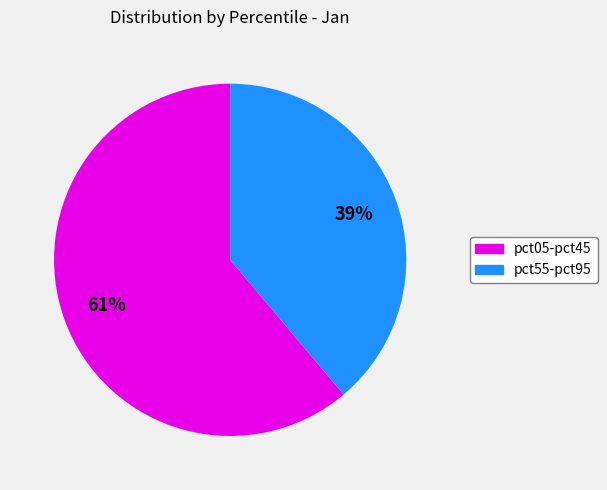

Does any single category account for the majority?

Yes